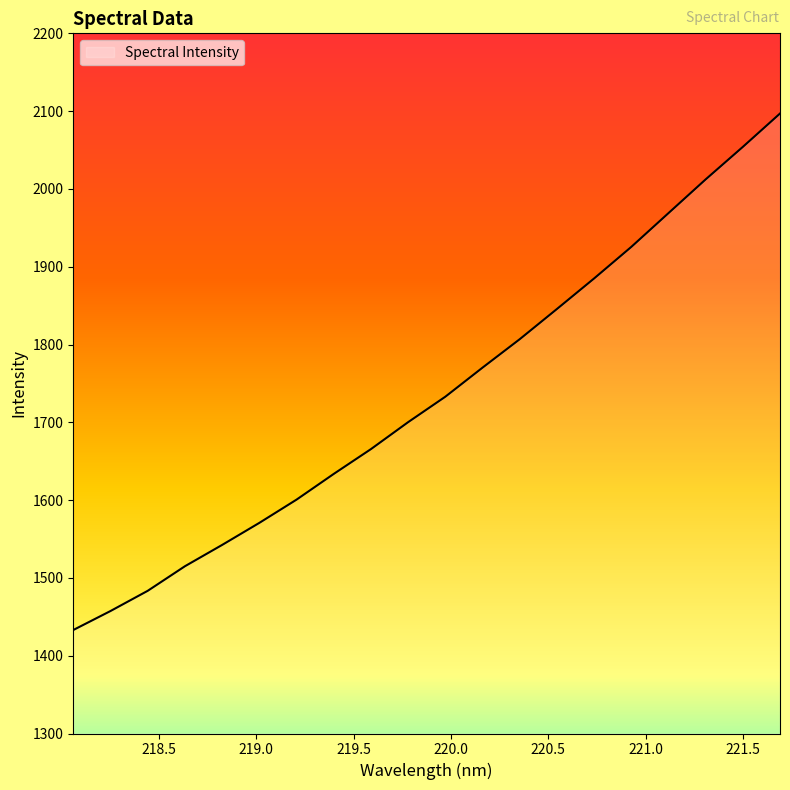

How many lines are shown in the chart?

1